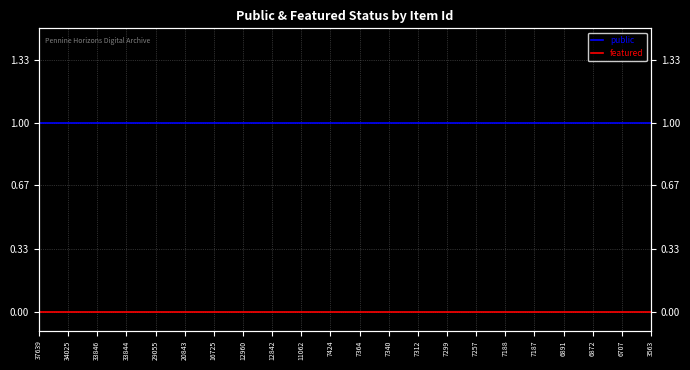

Is the value of featured at 33846 greater than the value of public at 3563?

No